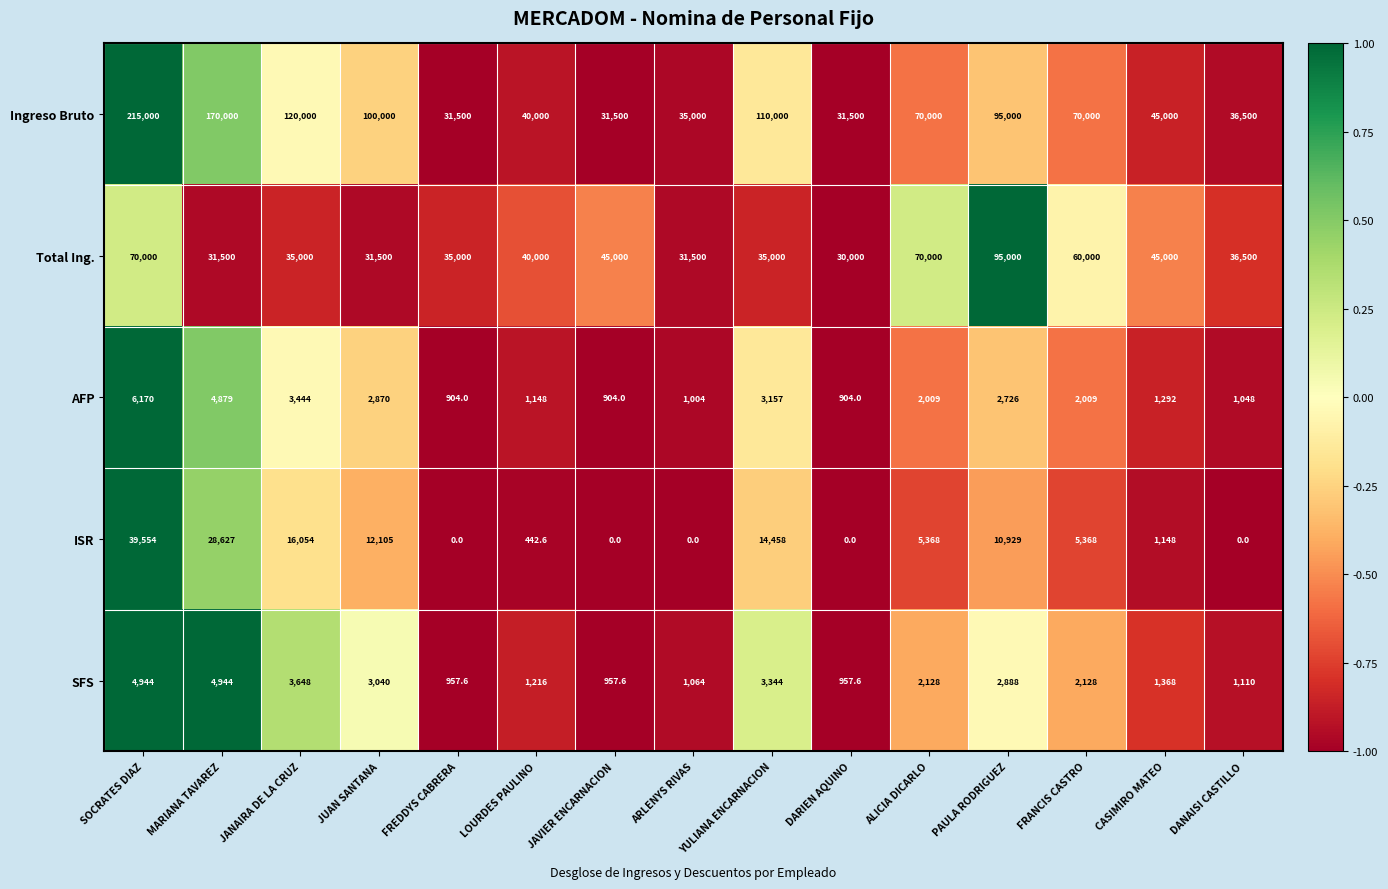

List the series in order of their peak value, highest first.

Ingreso Bruto, Total Ing., ISR, AFP, SFS